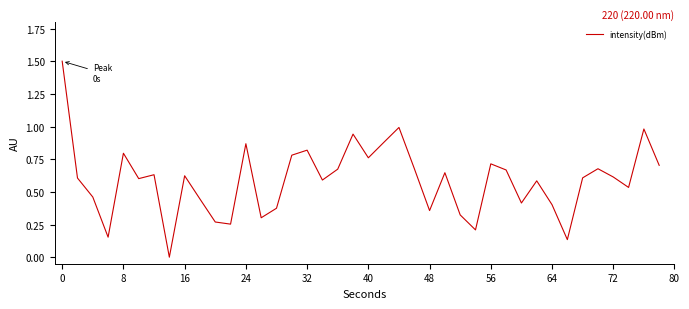

What is the maximum value shown in the chart?

1.5